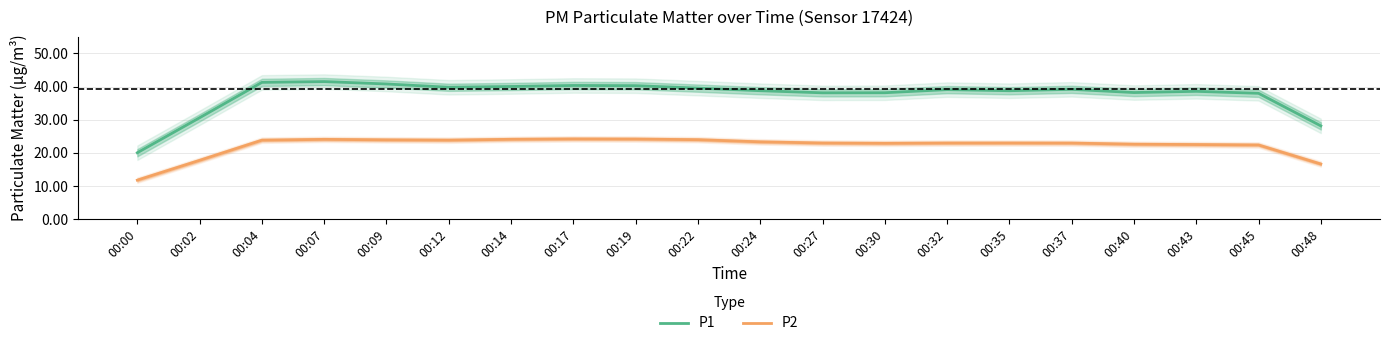

How many interior local peaks does the P2 series have?

3